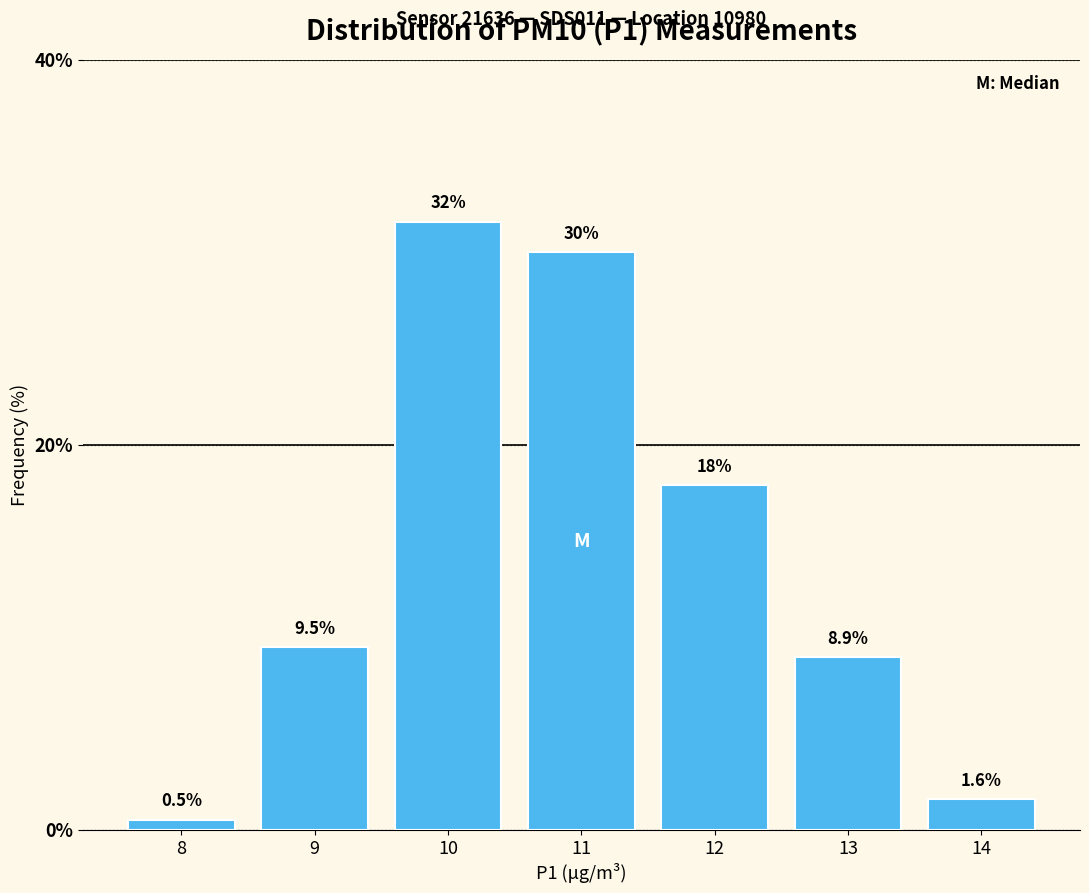

Reading right to left, extract all data points from this chart.

14=1.6	13=8.9	12=17.9	11=30.0	10=31.6	9=9.5	8=0.5